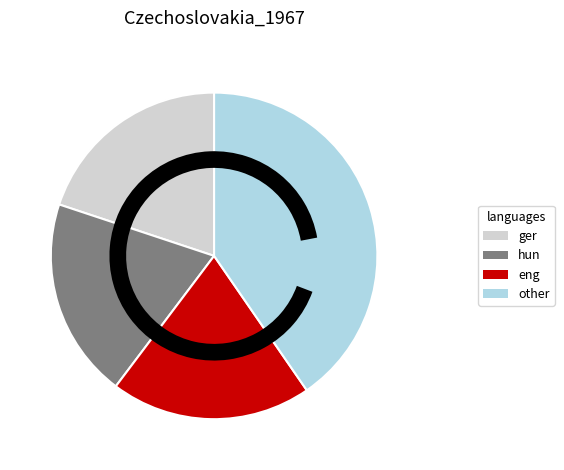

Approximately how many times larger is the value at ger compared to hun?

1.0